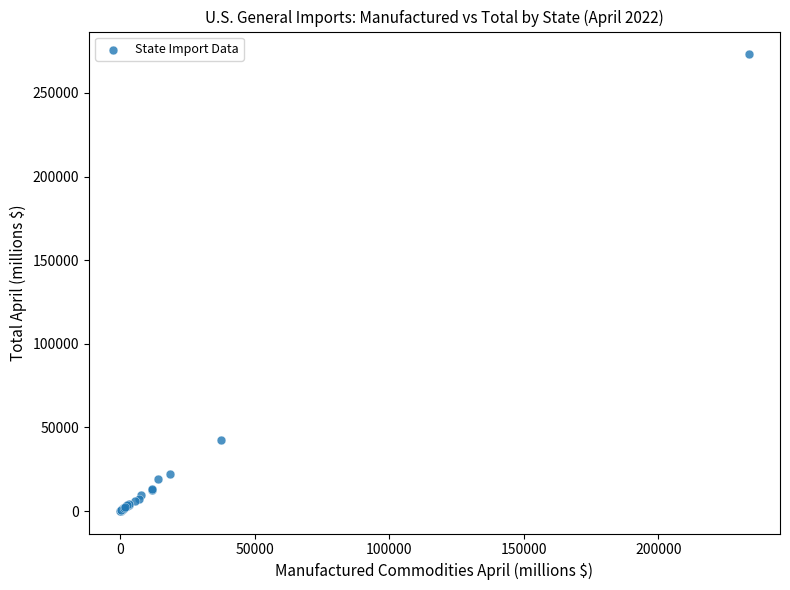

What Y value in the scatter plot is closest to 136661?

42693.6